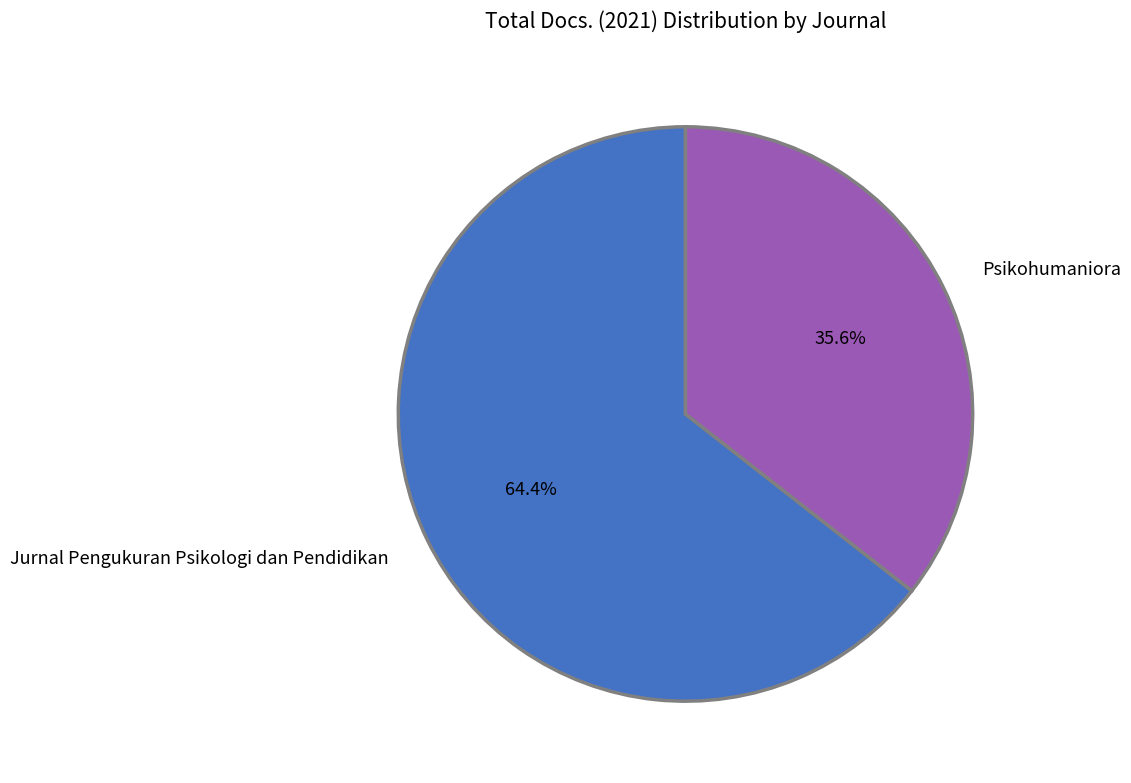

Is it true that Psikohumaniora is 36% of the pie?

True